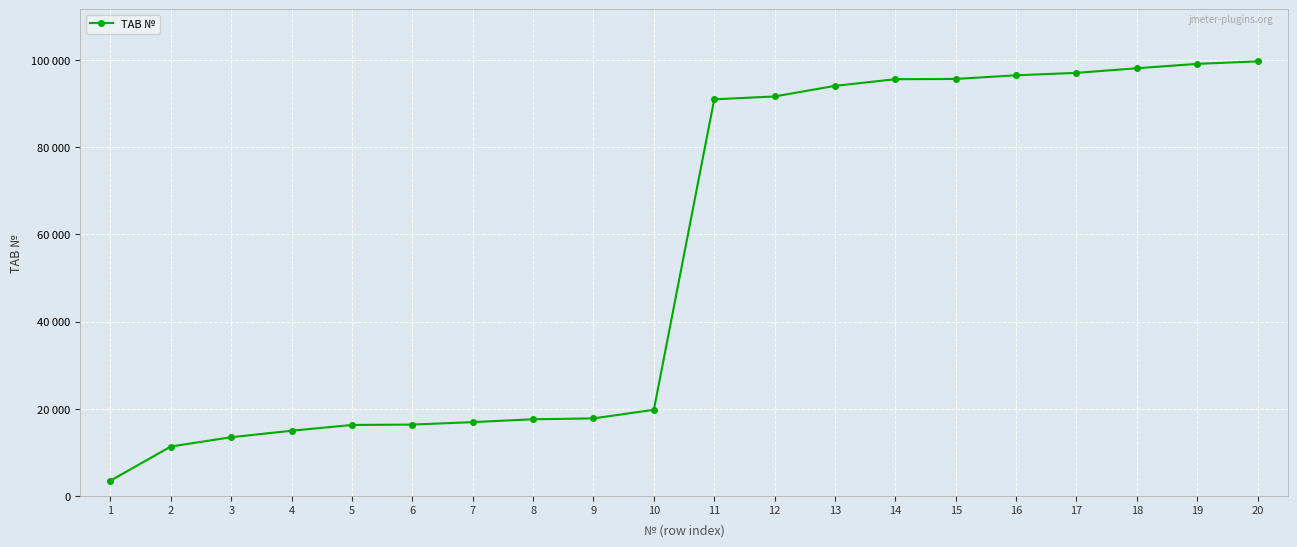

Does the chart have visible grid lines?

Yes